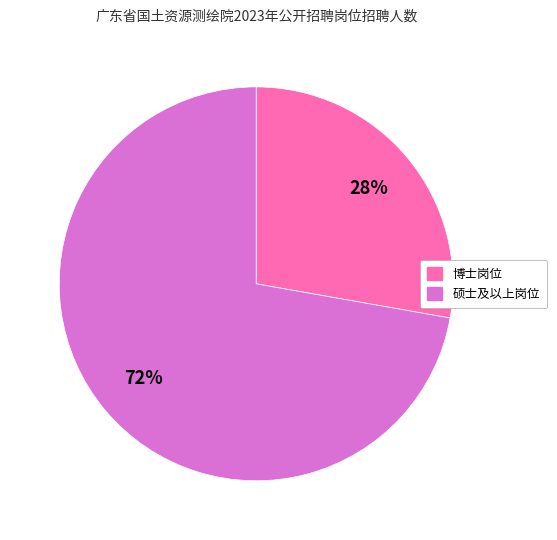

To the nearest percent, what is the difference between the largest and smallest slice percentages?

44%